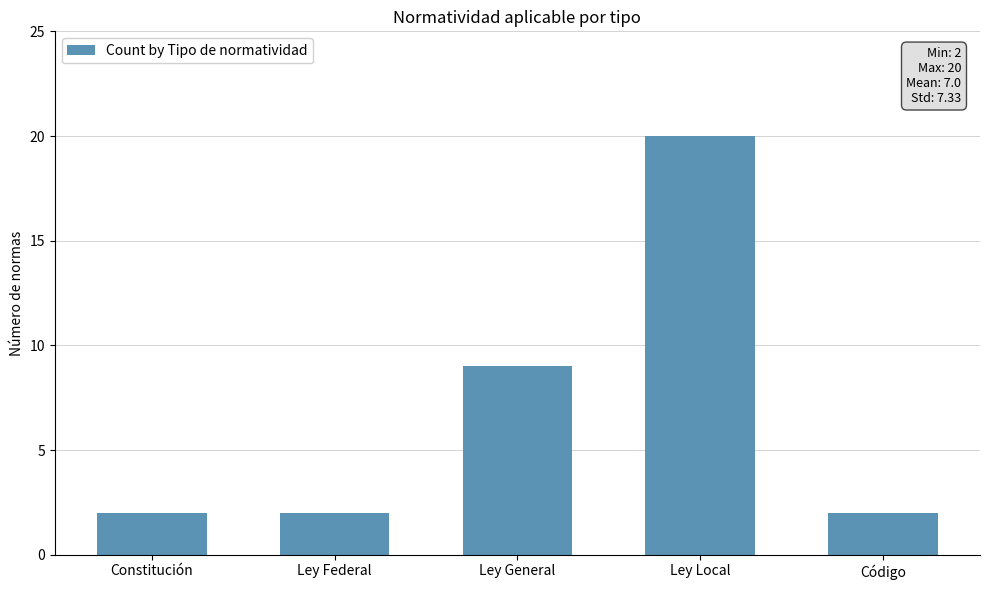

What is the sum of all values?

35